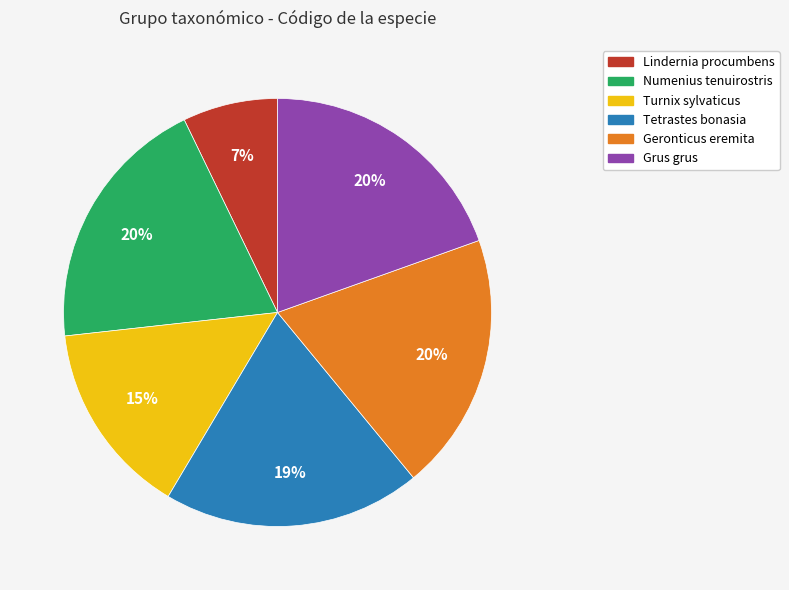

Count the number of slices in the pie.

6